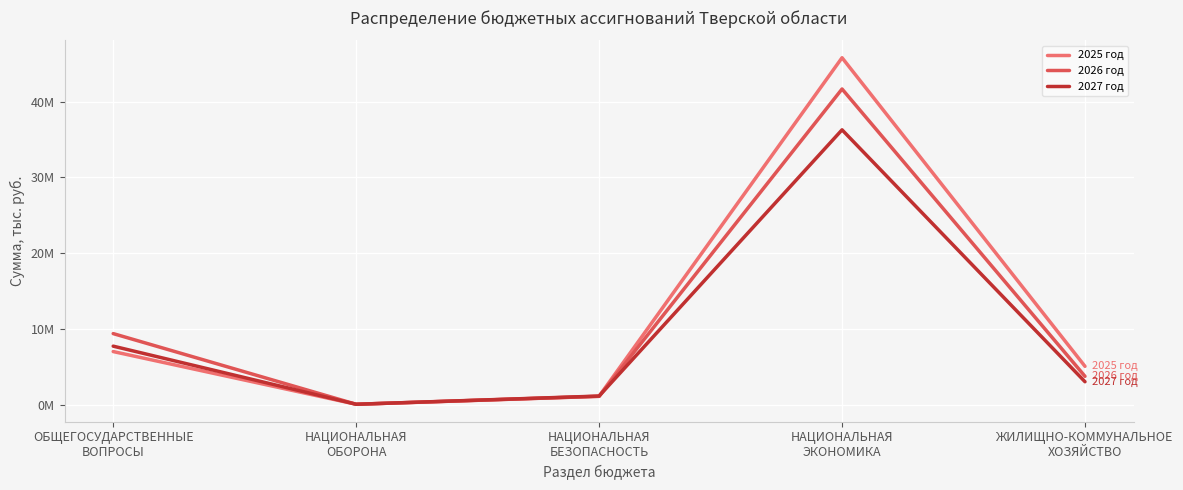

Is the value of 2027 год at НАЦИОНАЛЬНАЯ
БЕЗОПАСНОСТЬ greater than the value of 2026 год at ОБЩЕГОСУДАРСТВЕННЫЕ
ВОПРОСЫ?

No